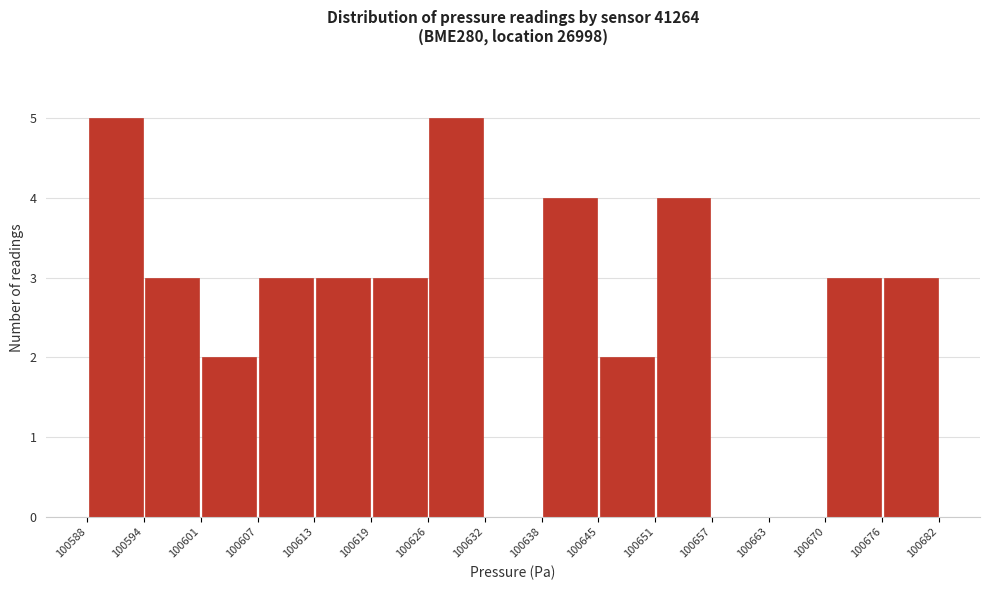

Reading left to right, list every bar in this chart as the range it spans on the x-axis followed by its height. The values are not printed on the chart, so give them approximately, as read against the axis.

100588 to 100594: 5
100594 to 100601: 3
100601 to 100607: 2
100607 to 100613: 3
100613 to 100619: 3
100619 to 100626: 3
100626 to 100632: 5
100632 to 100638: 0
100638 to 100645: 4
100645 to 100651: 2
100651 to 100657: 4
100657 to 100663: 0
100663 to 100670: 0
100670 to 100676: 3
100676 to 100682: 3